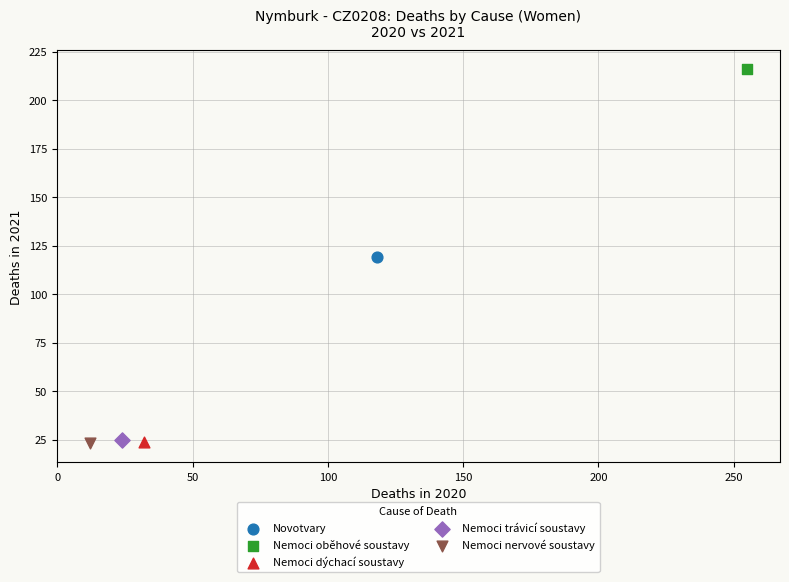

What are all the series names shown in the legend?

Novotvary, Nemoci oběhové soustavy, Nemoci dýchací soustavy, Nemoci trávicí soustavy, Nemoci nervové soustavy